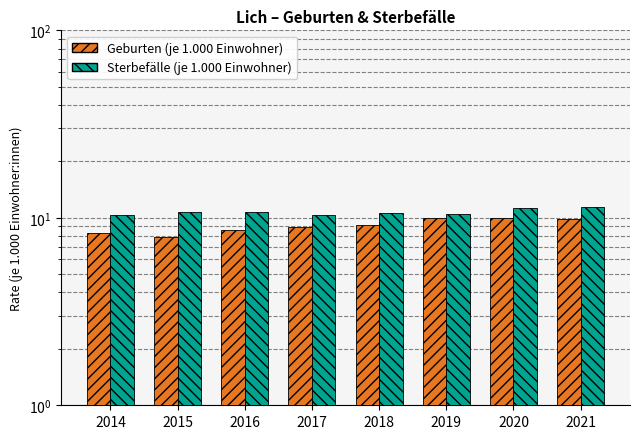

Does the chart contain any negative values?

No